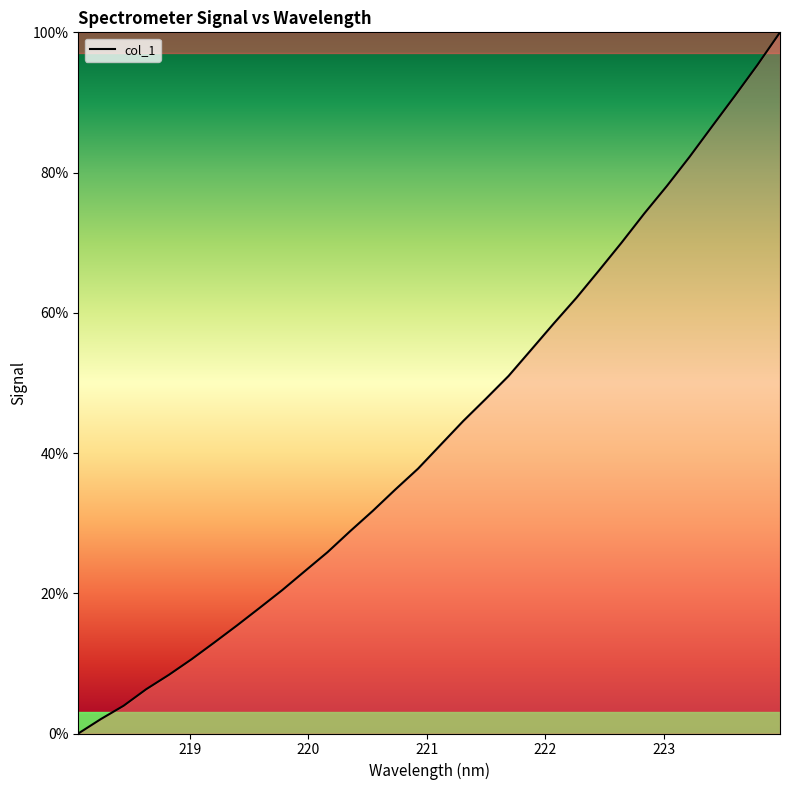

What is the maximum value shown in the chart?

100.0